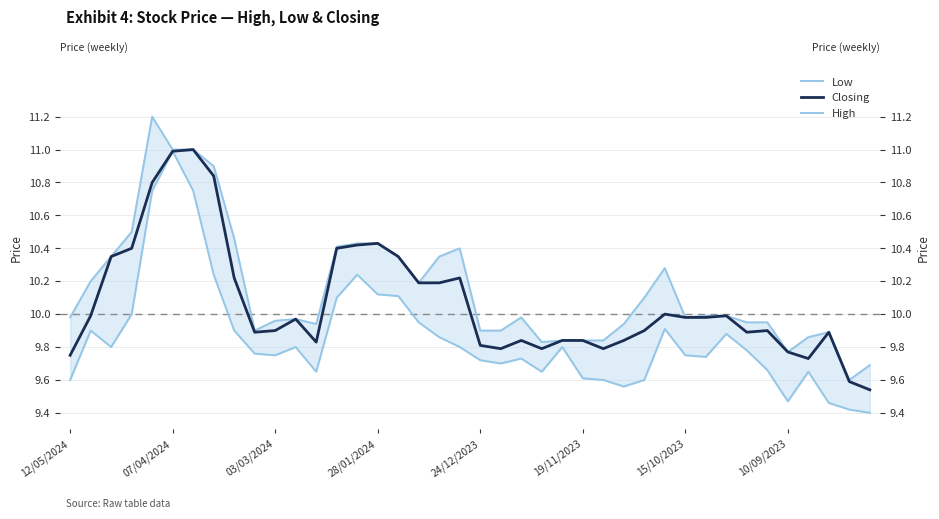

Is this an area chart (filled region under the line)?

No